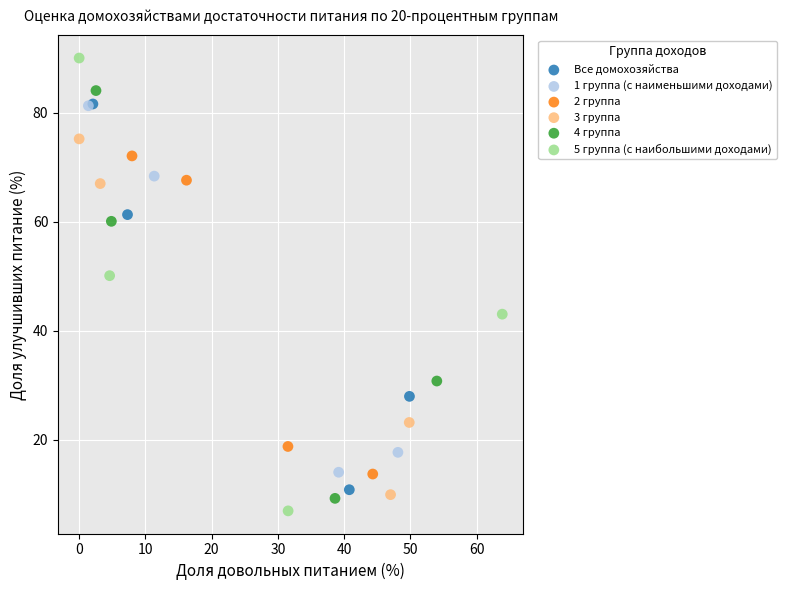

Which series reaches the maximum Y coordinate?

5 группа (с наибольшими доходами)